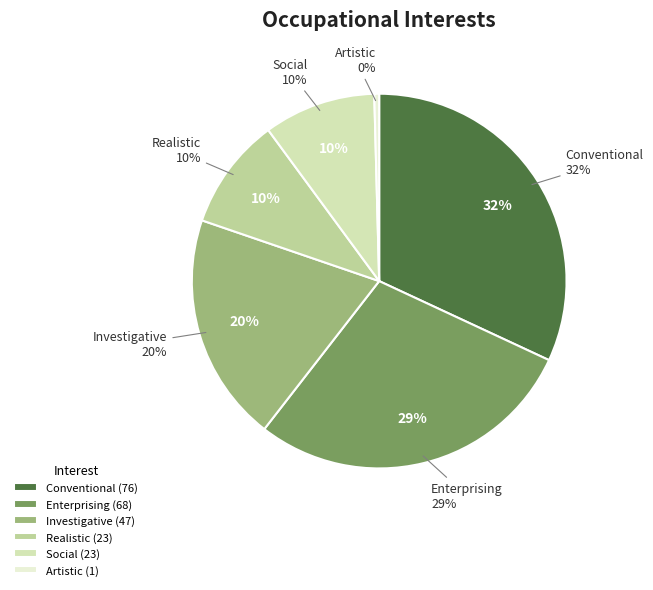

Between Conventional and Realistic, which is larger?

Conventional